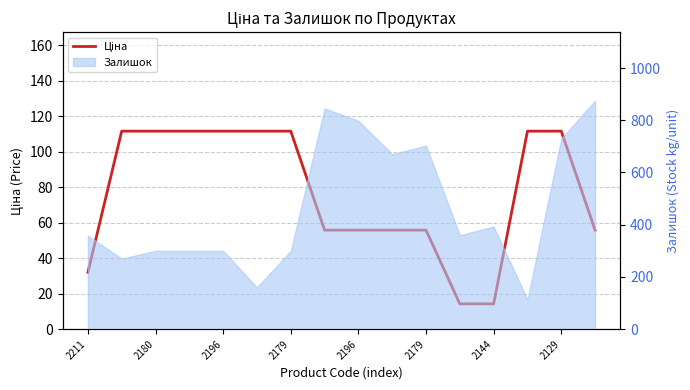

Read the value at 15.

55.9